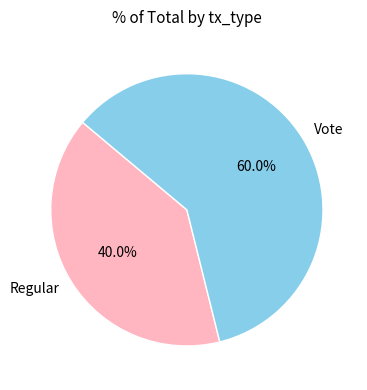

How much of the chart is everything except Regular?

60.0%